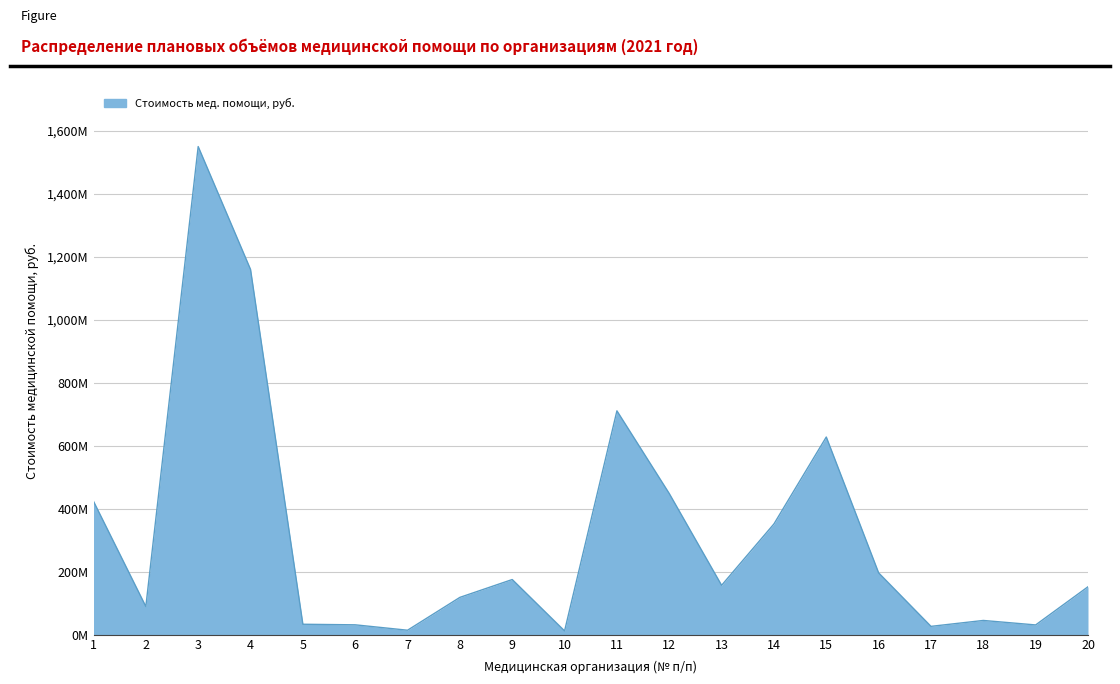

What is the sum of all values?

6348464586.7